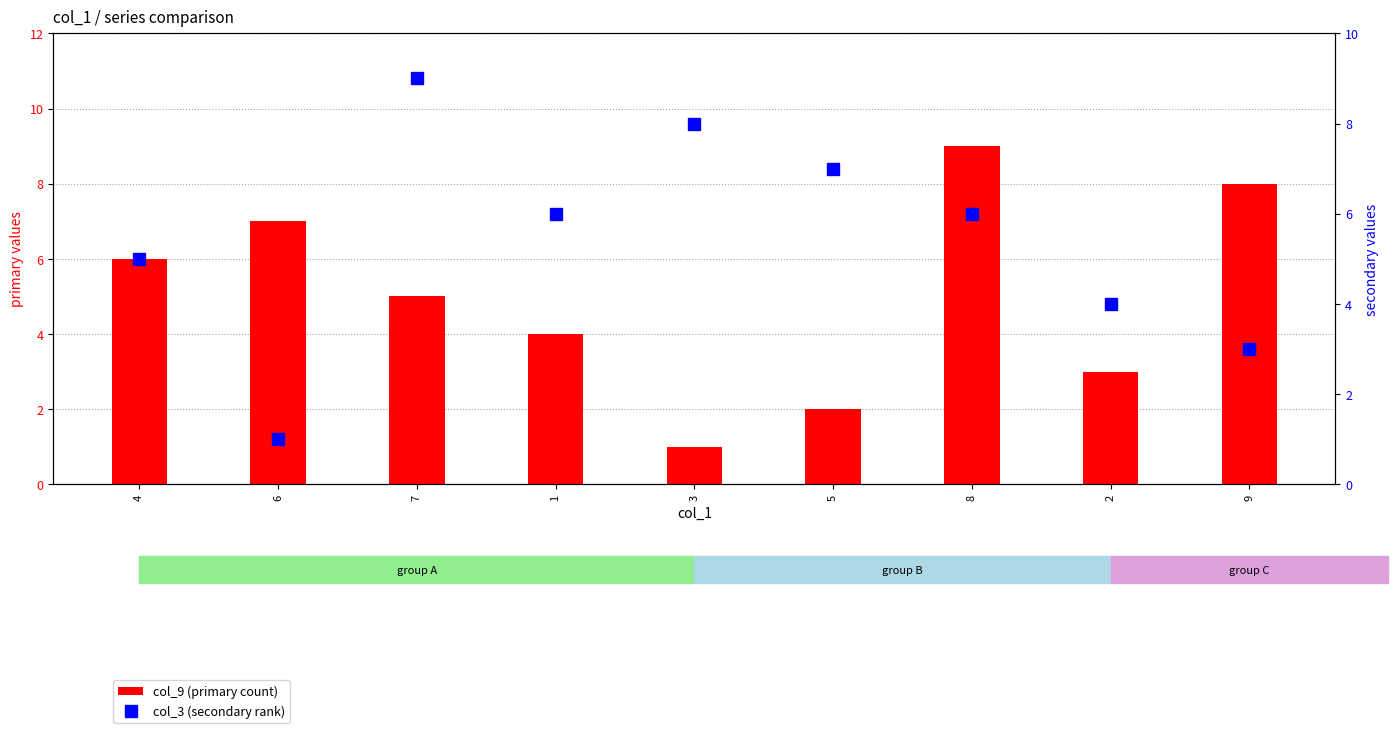

Is the value of col_3 (secondary rank) at 6 greater than the value of col_9 (primary count) at 6?

No